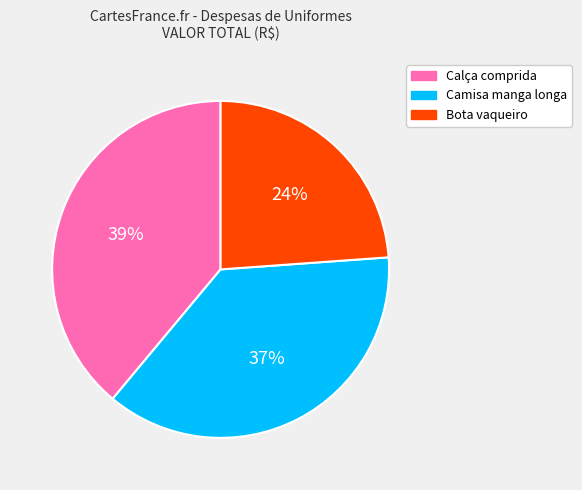

To the nearest percent, what is the combined percentage of Calça comprida and Camisa manga longa?

76%